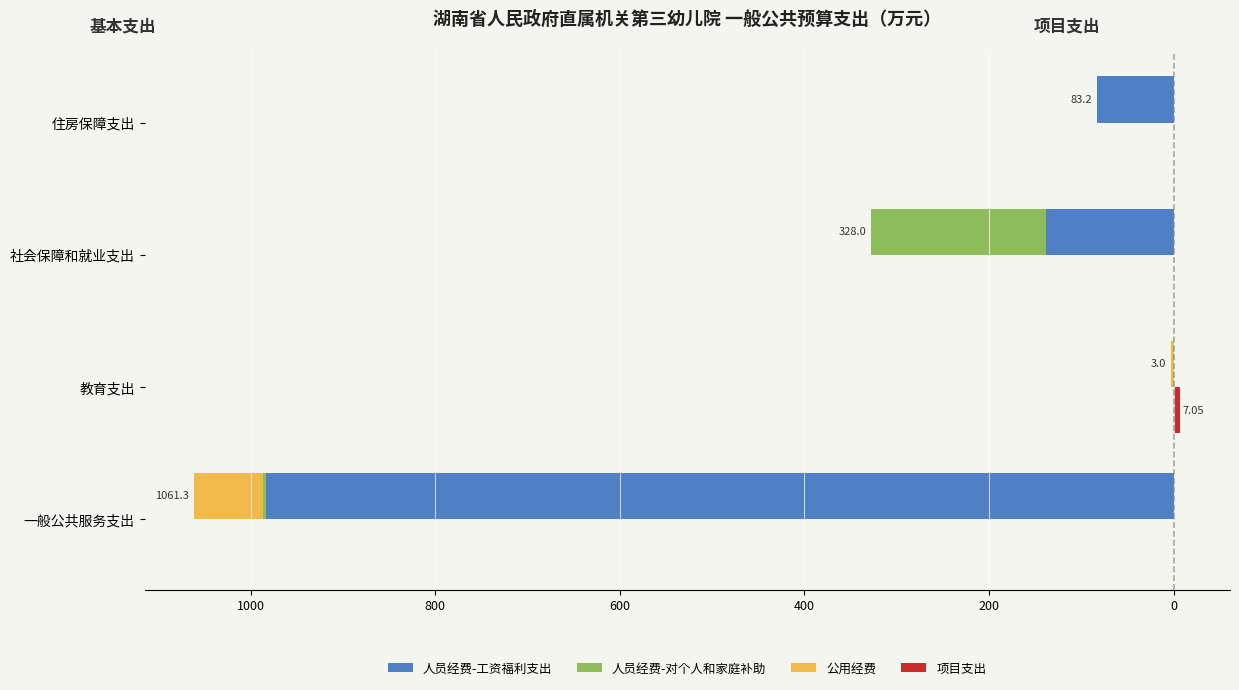

What is the minimum value shown in the chart?

-983.7